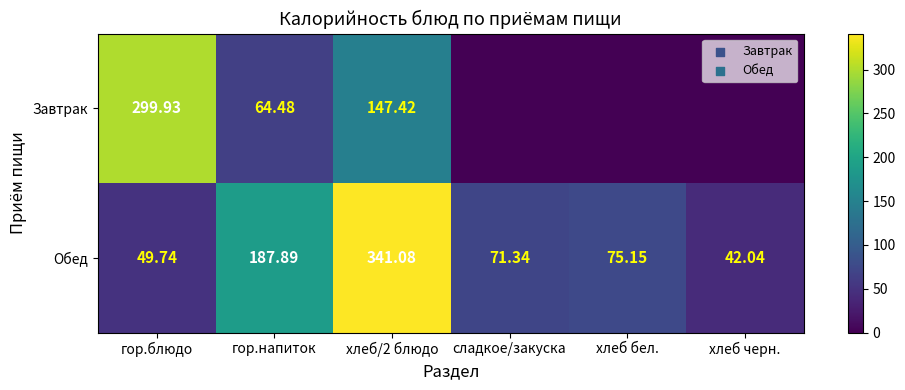

Which has a higher value, гор.блюдо or хлеб черн.?

гор.блюдо